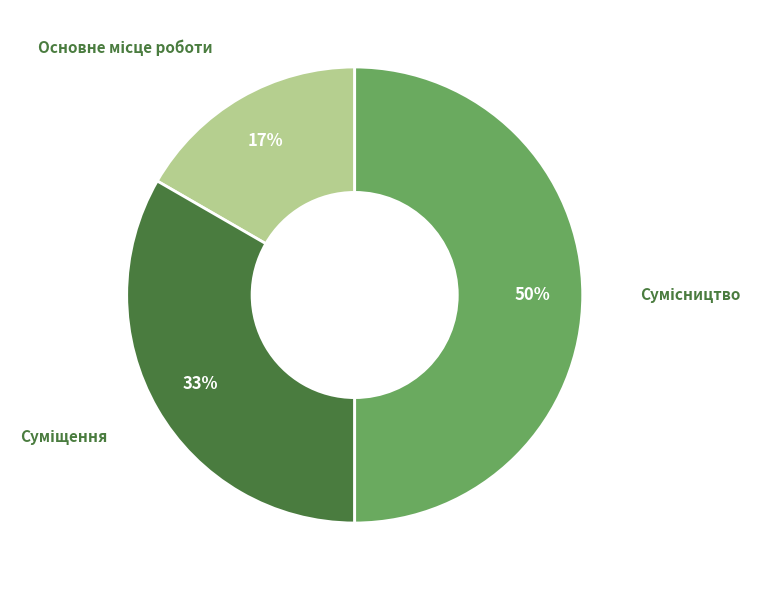

To the nearest percent, what is the difference between the largest and smallest slice percentages?

33%